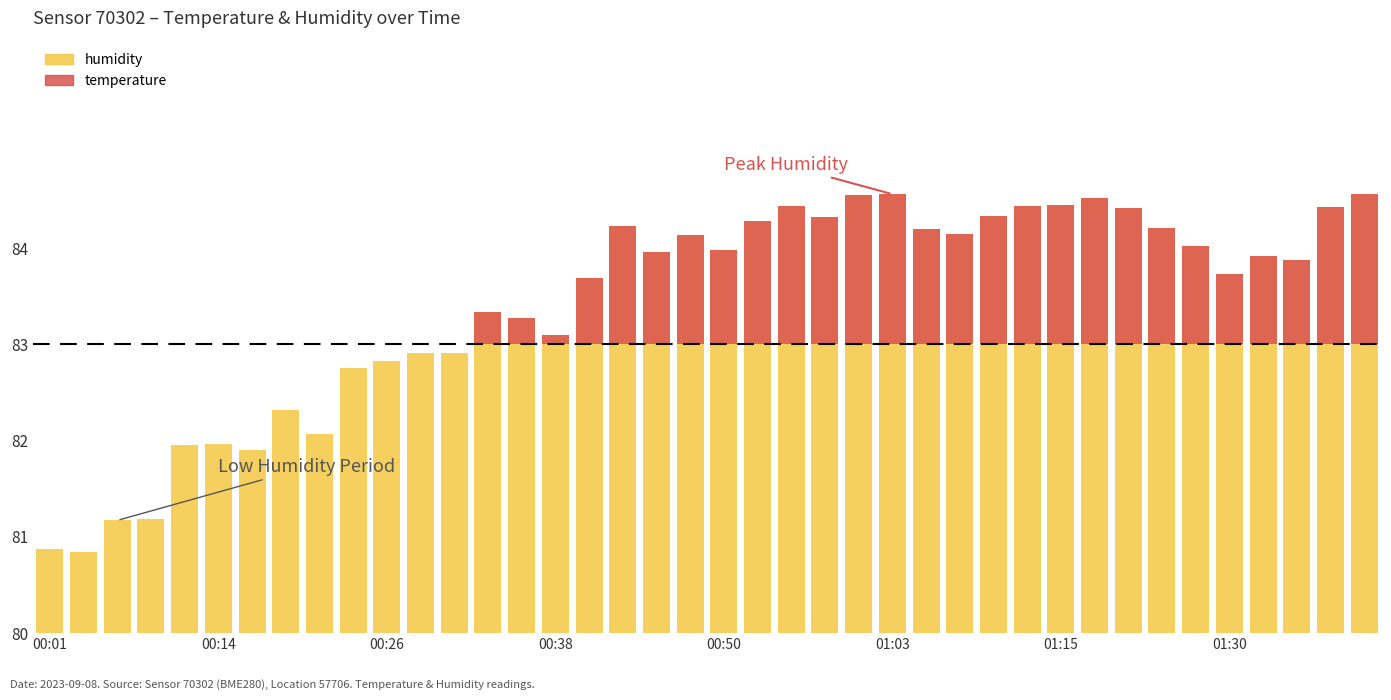

List the series in order of their overall mean, highest first.

humidity, temperature